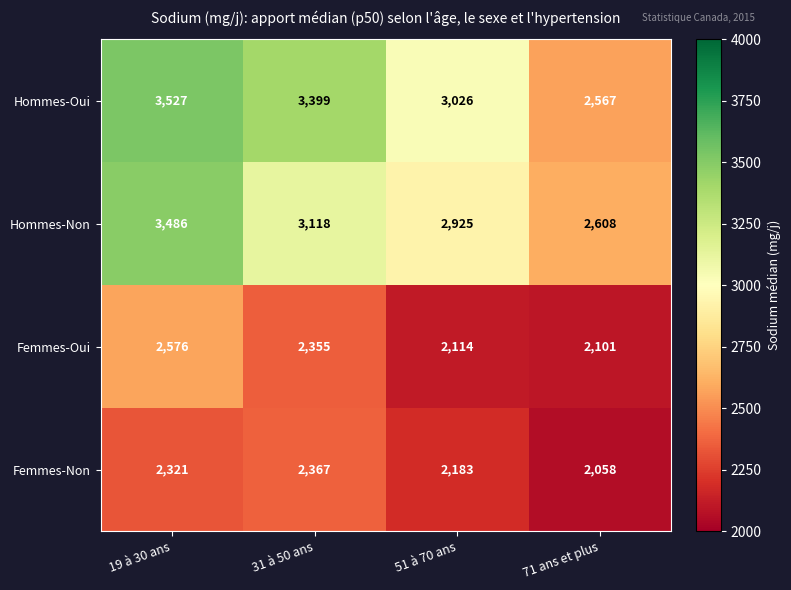

What is the highest value of the Hommes-Oui series?

3527